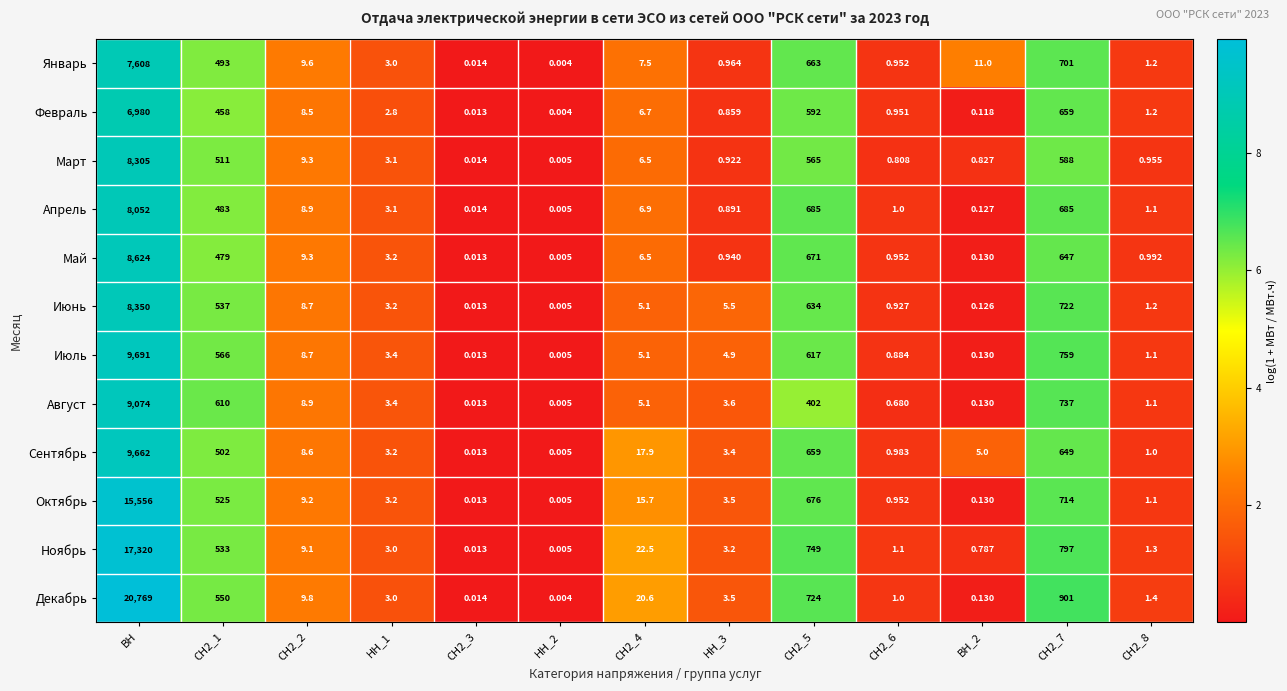

Which series has the widest spread of values?

Декабрь